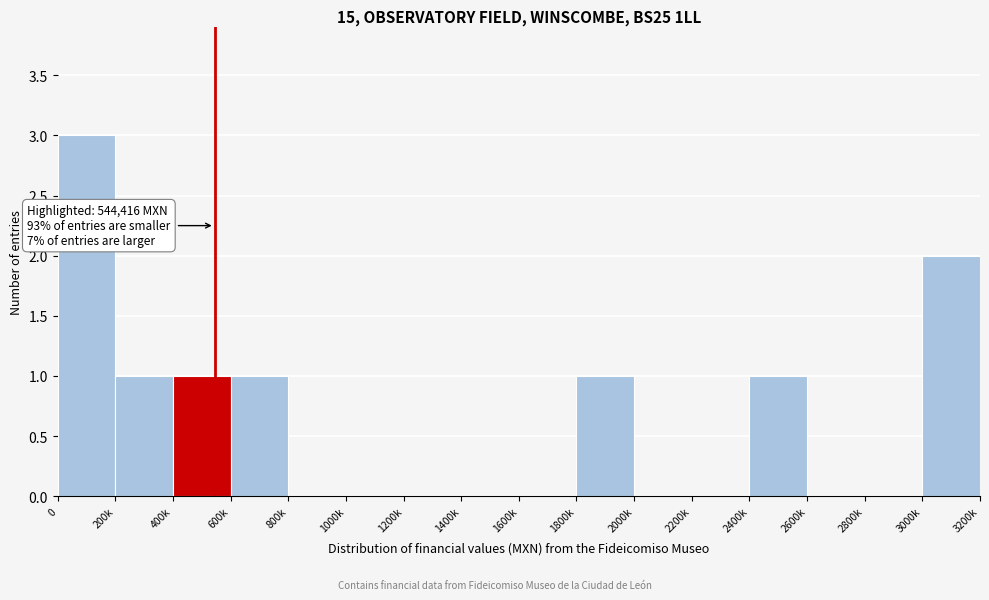

Reading right to left, extract all data points from this chart.

3000k=2	2800k=0	2600k=0	2400k=1	2200k=0	2000k=0	1800k=1	1600k=0	1400k=0	1200k=0	1000k=0	800k=0	600k=1	400k=1	200k=1	0=3